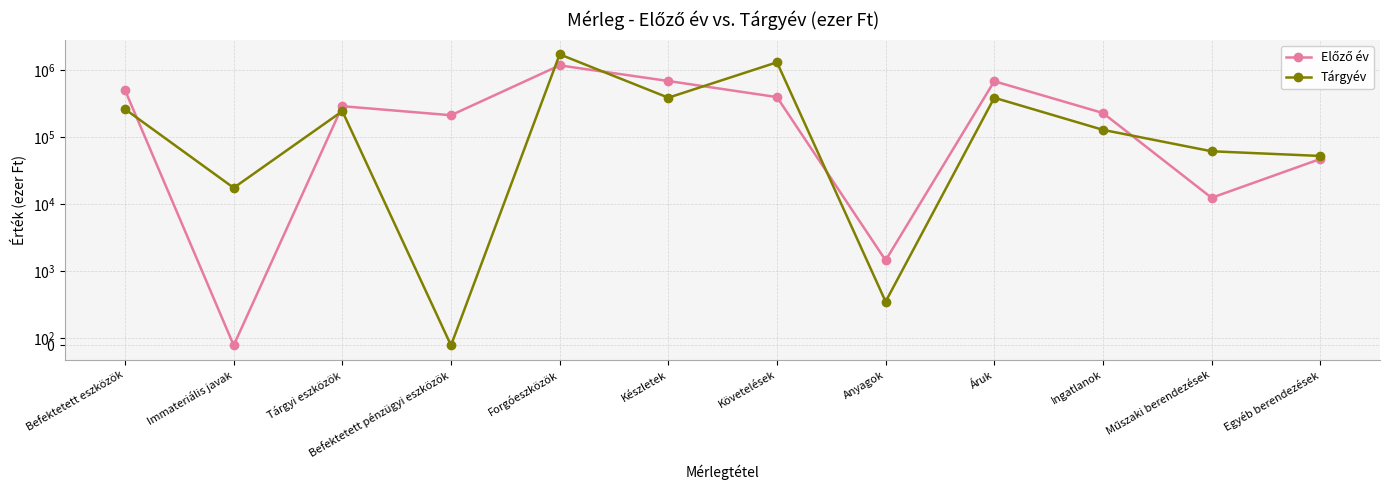

What is the difference between the Előző év values at Egyéb berendezések and Befektetett eszközök?

450299